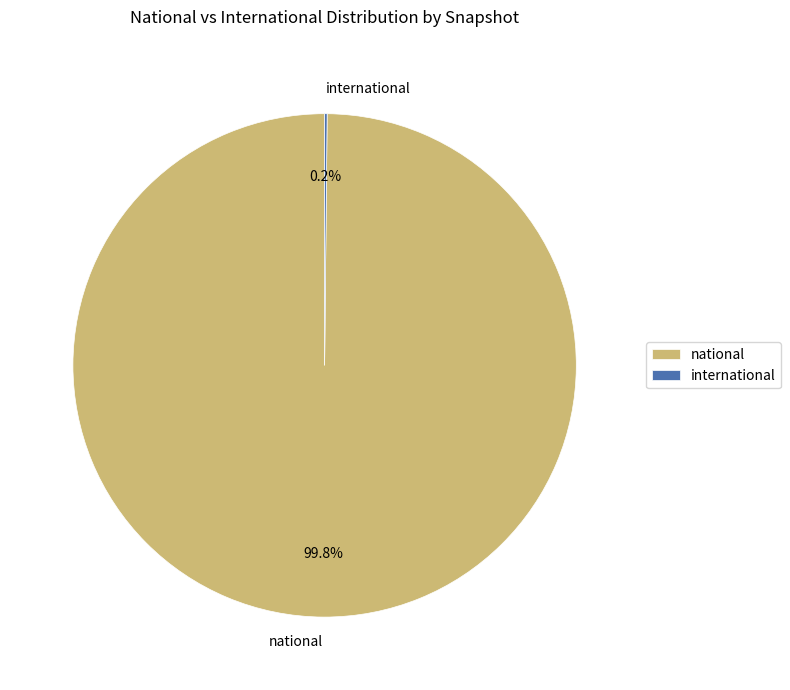

Which slice is the largest?

national